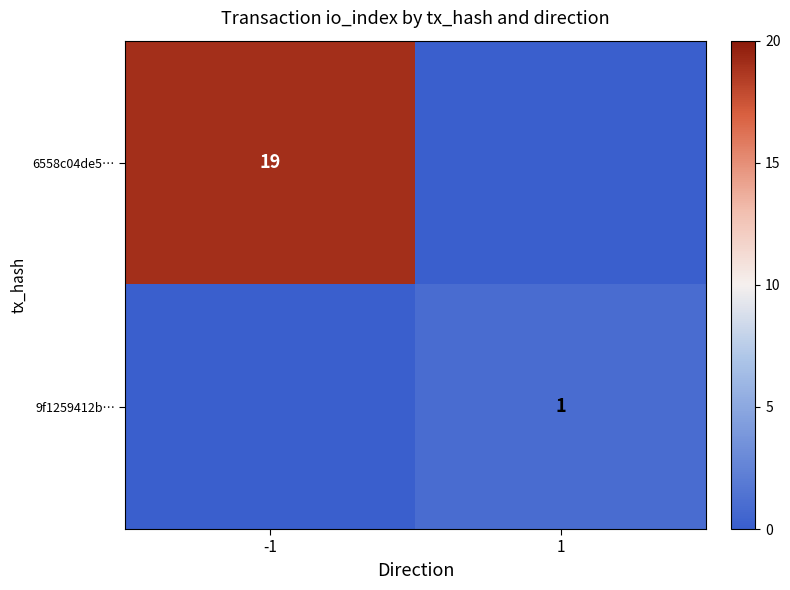

Is the value of 6558c04de5… at -1 greater than the value of 9f1259412b… at 1?

Yes